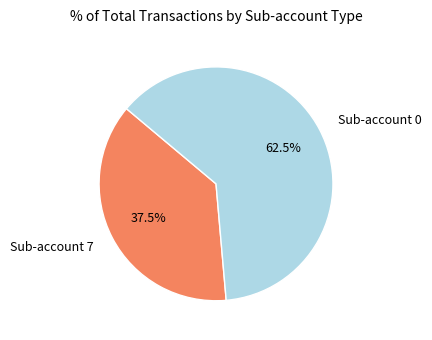

Count the number of slices in the pie.

2